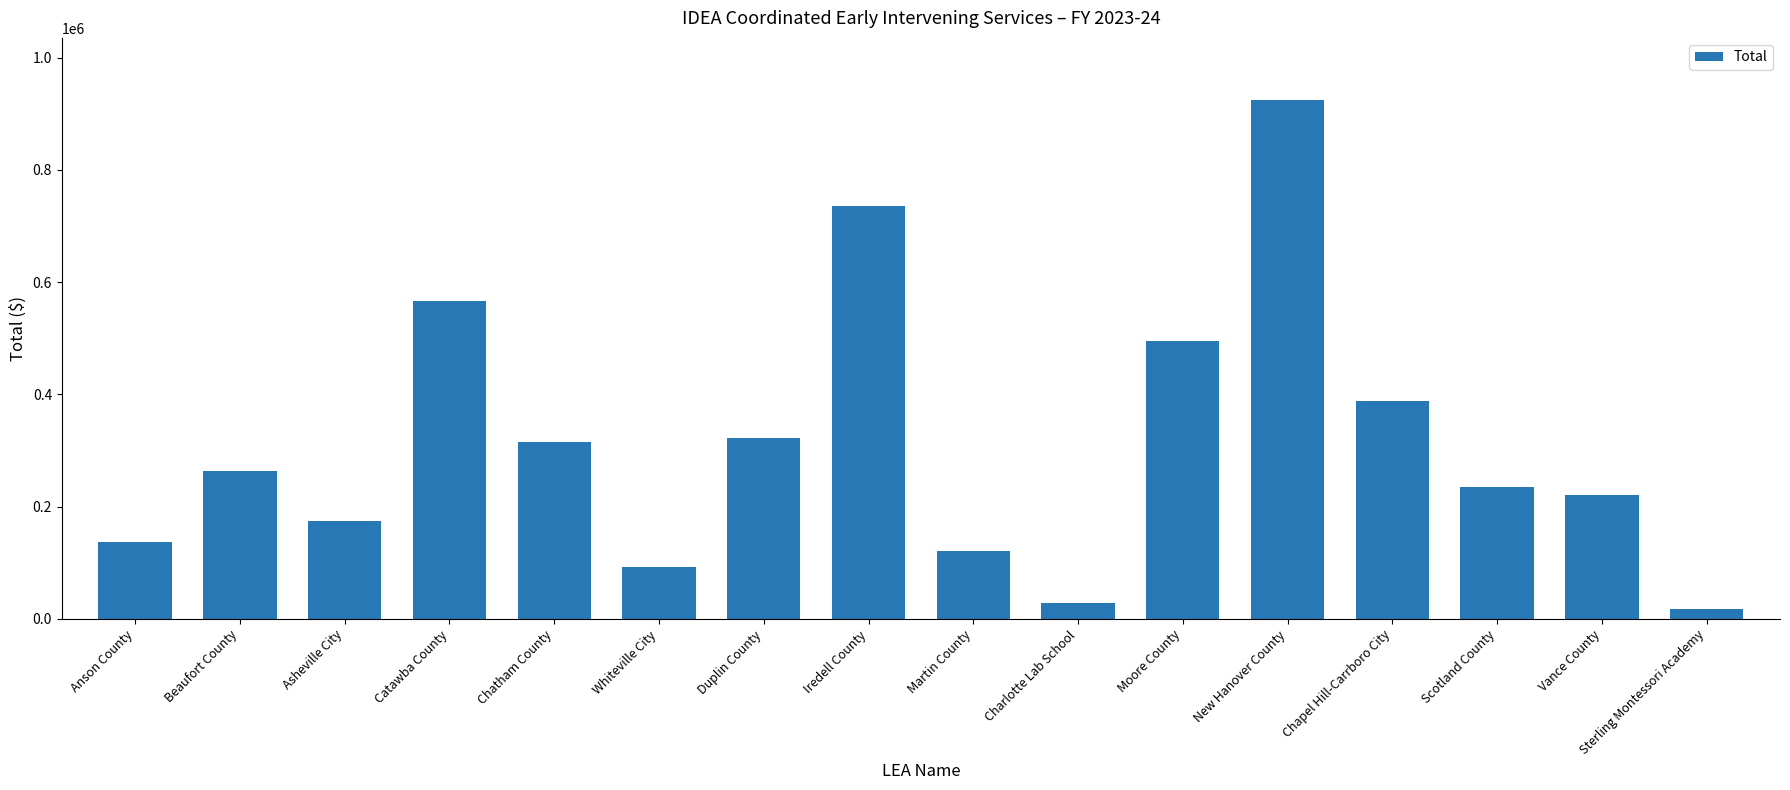

Is it true that the value at Chapel Hill-Carrboro City is 265711?

False